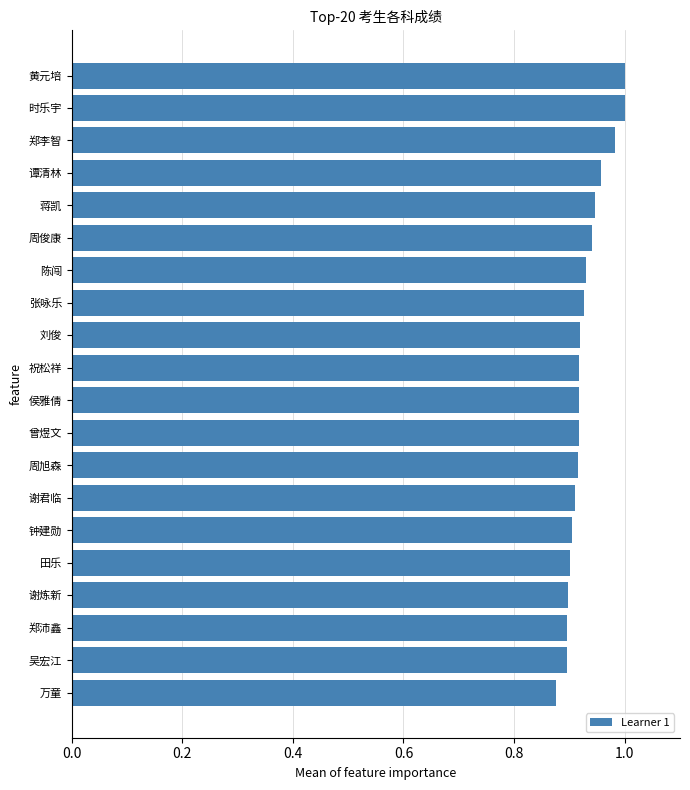

Between 曾煜文 and 蒋凯, which is larger?

蒋凯